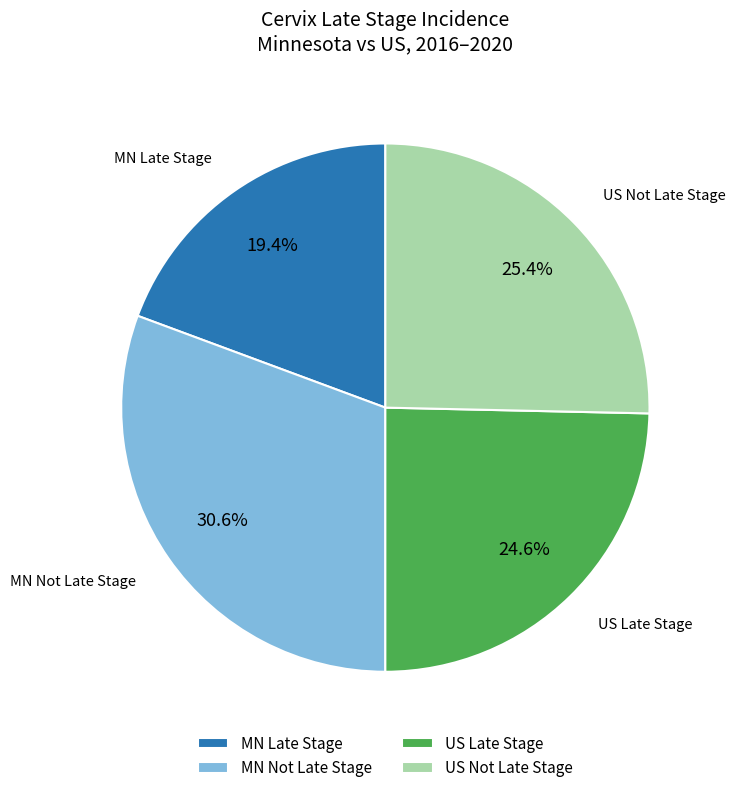

Rank the categories by value from lowest to highest.

MN Late Stage, US Late Stage, US Not Late Stage, MN Not Late Stage